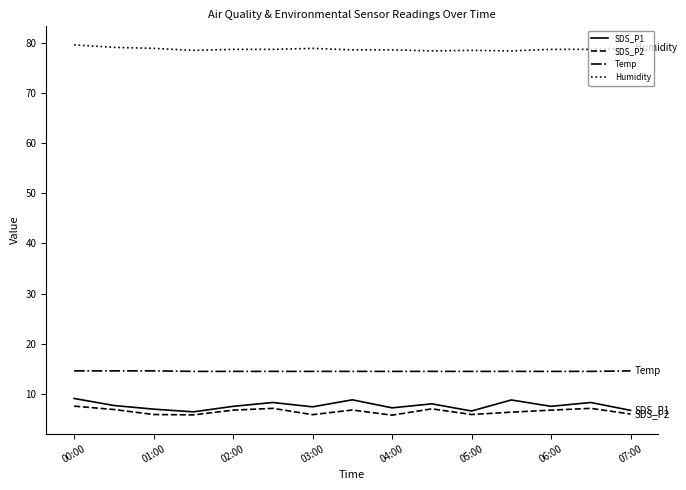

What is the lowest value of the SDS_P1 series?

6.4